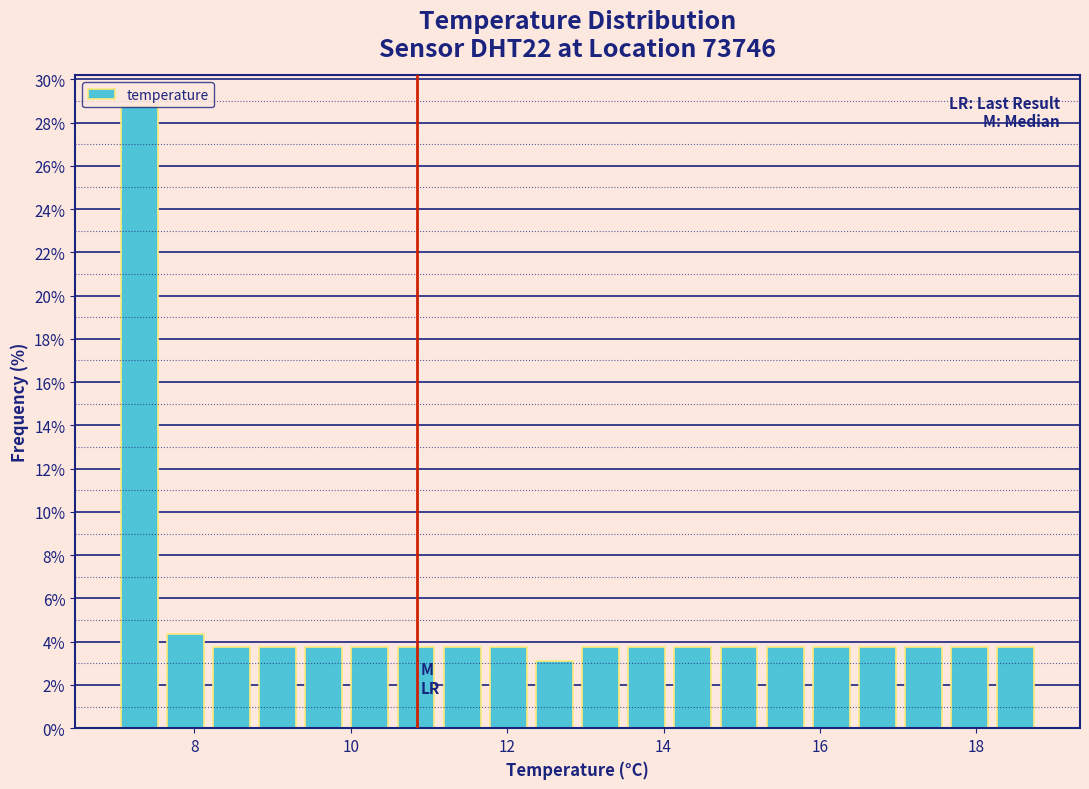

Around what value on the x-axis is the tallest bar? Give the approximate position of its centre, as read against the axis.

7.2